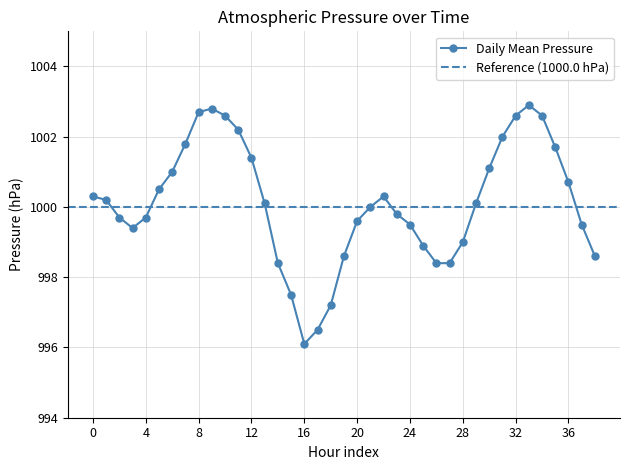

Which category has the lowest value in the Daily Mean Pressure series?

16